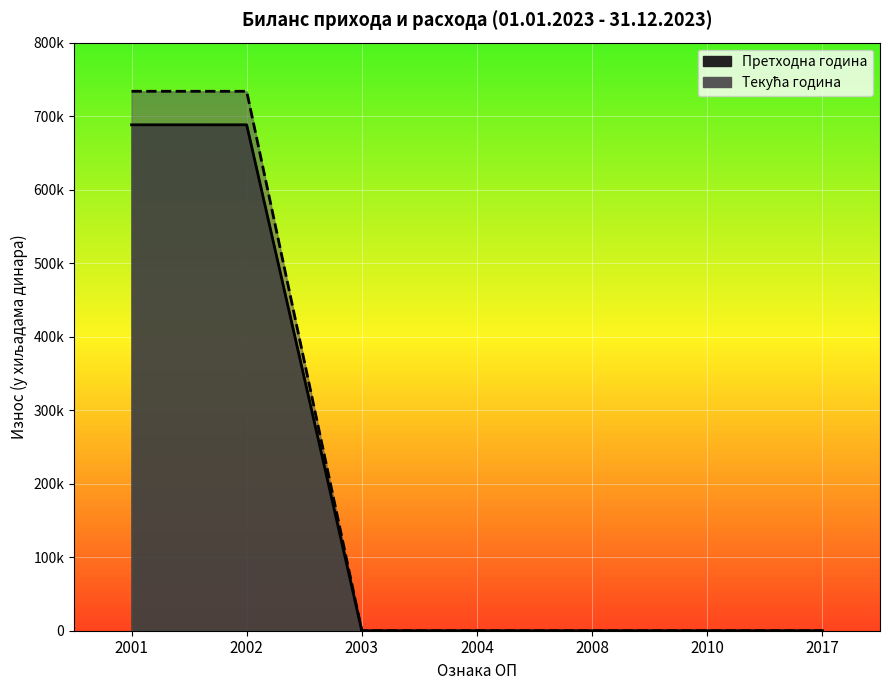

Where is Текућа година nearest to the value 366908?

2002